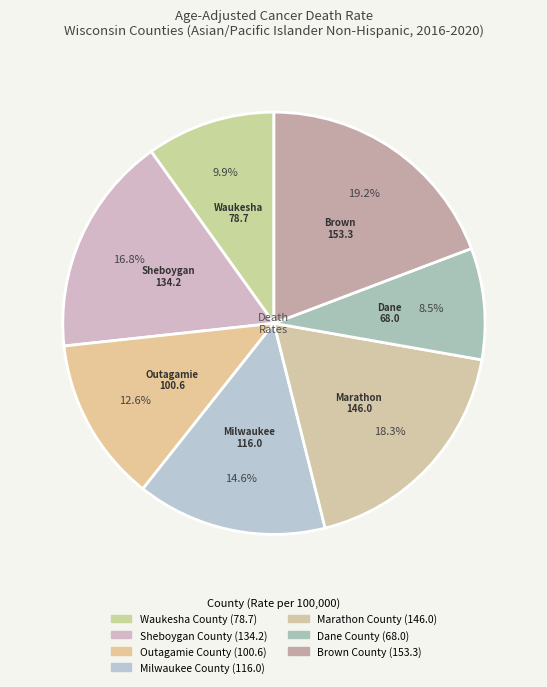

Count the number of slices in the pie.

7